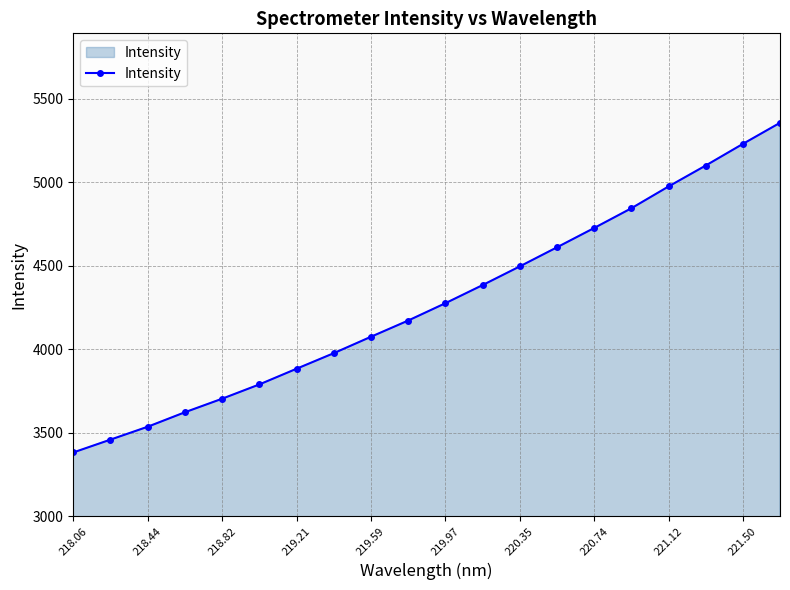

How many series are shown in this chart?

1